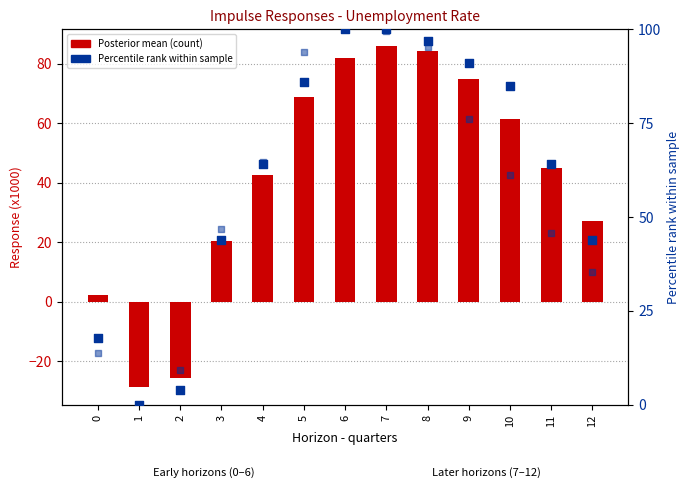

At which category is the sum across all series the highest?

7